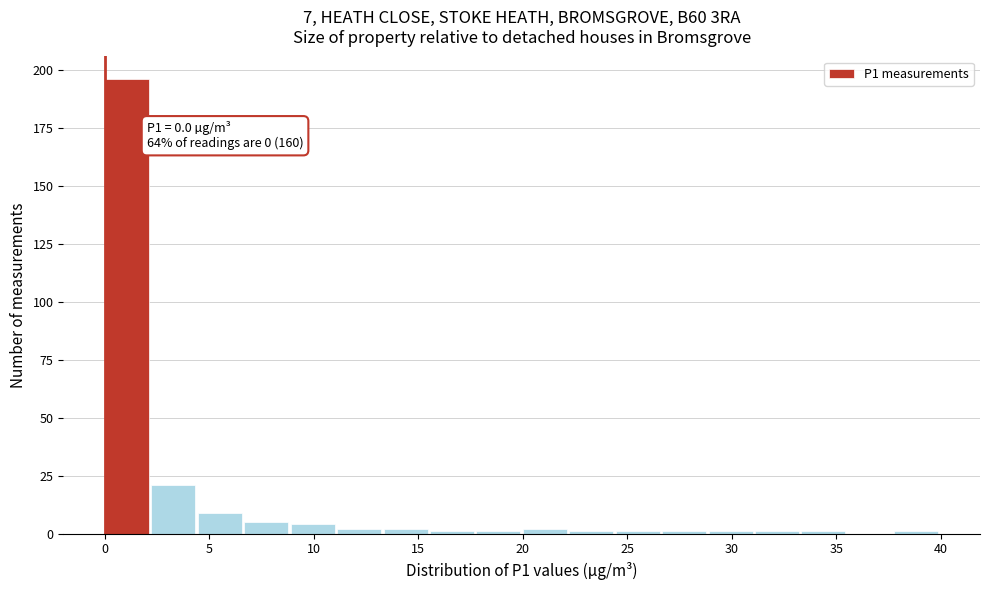

Over which range of the x-axis is the bar tallest?

0.0 to 2.0